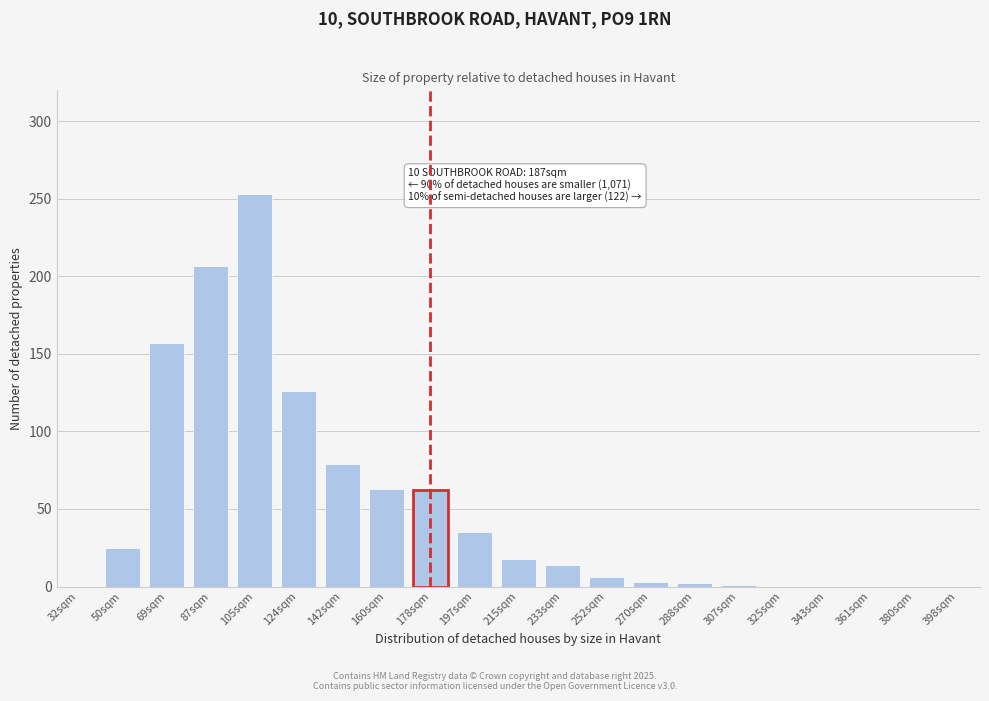

What is the sum of all values?

1051